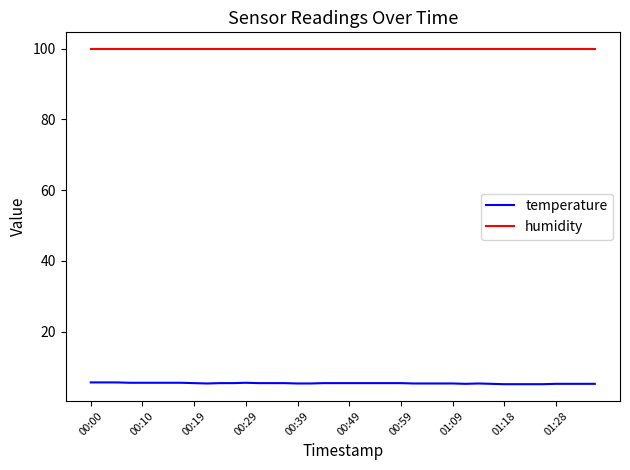

What is the maximum value shown in the chart?

99.9